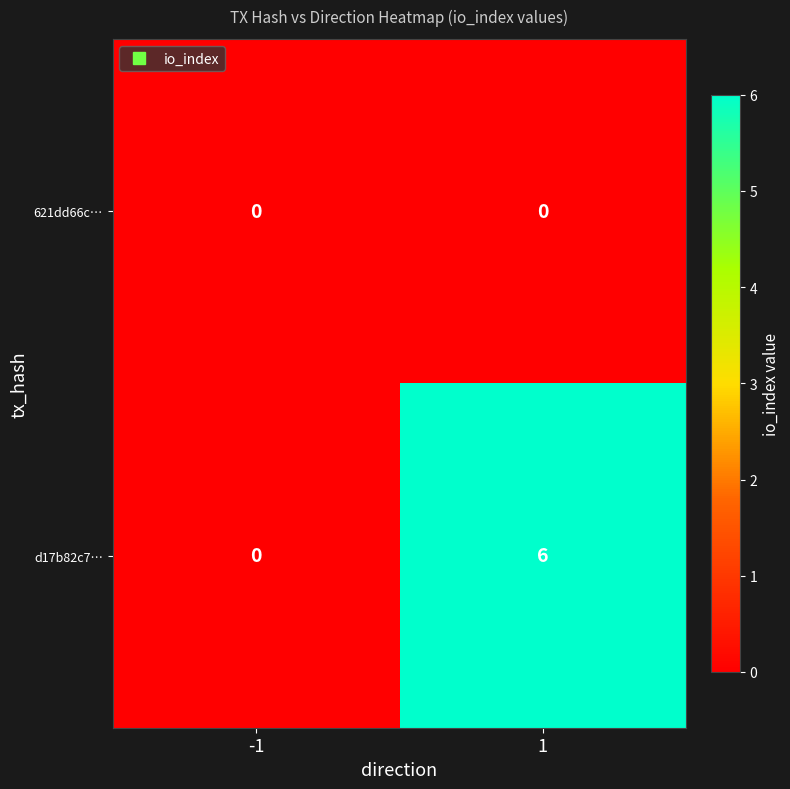

Which category has the highest value across all series?

1